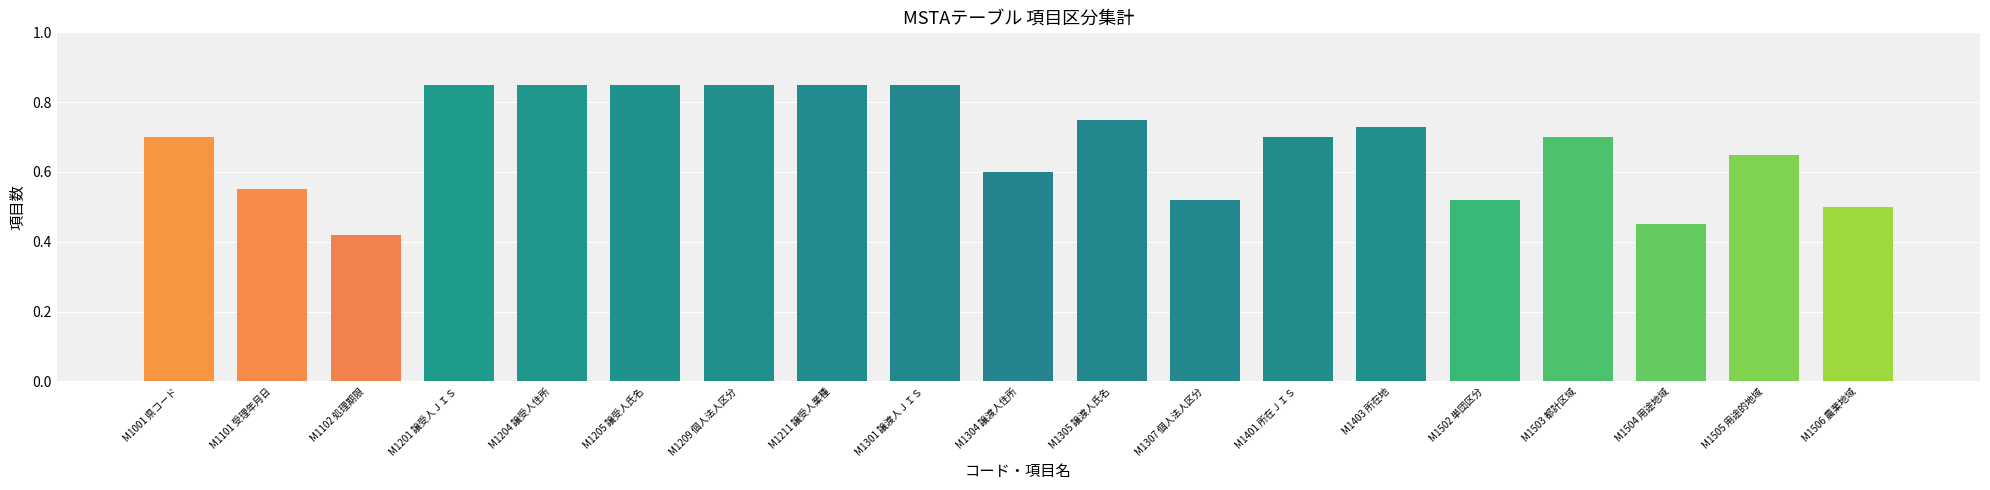

What is the label of the 11th bar from the right?

M1301 譲渡人ＪＩＳ